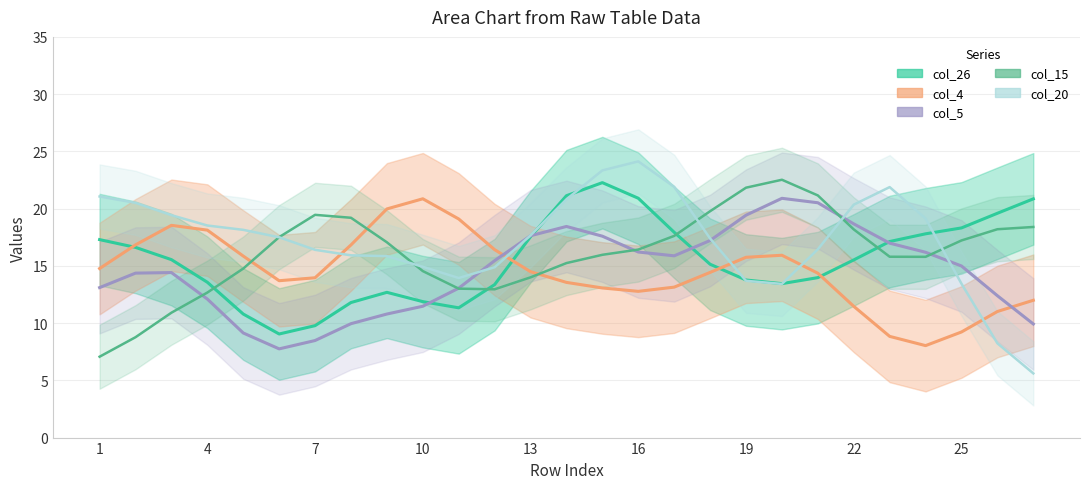

Which series has the widest spread of values?

col_20